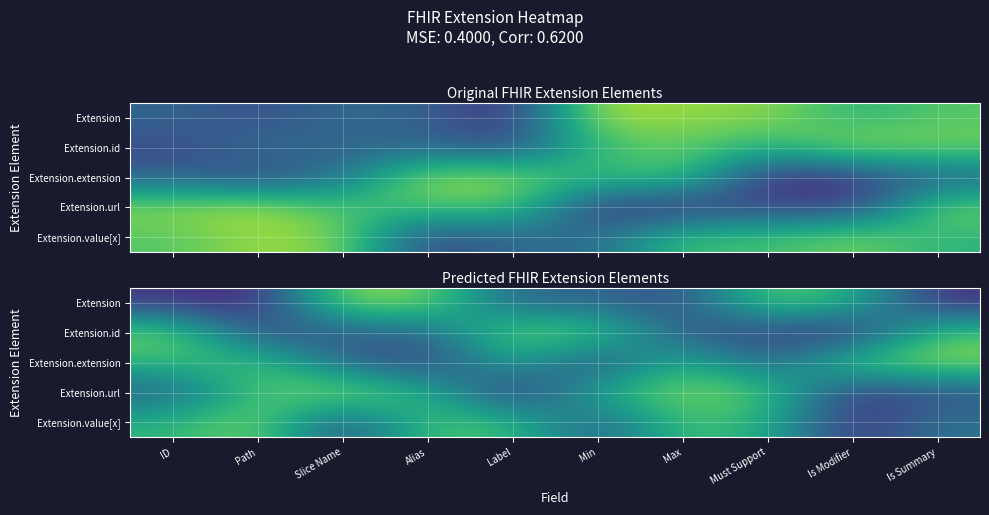

At which label does Extension reach its peak?

Slice Name